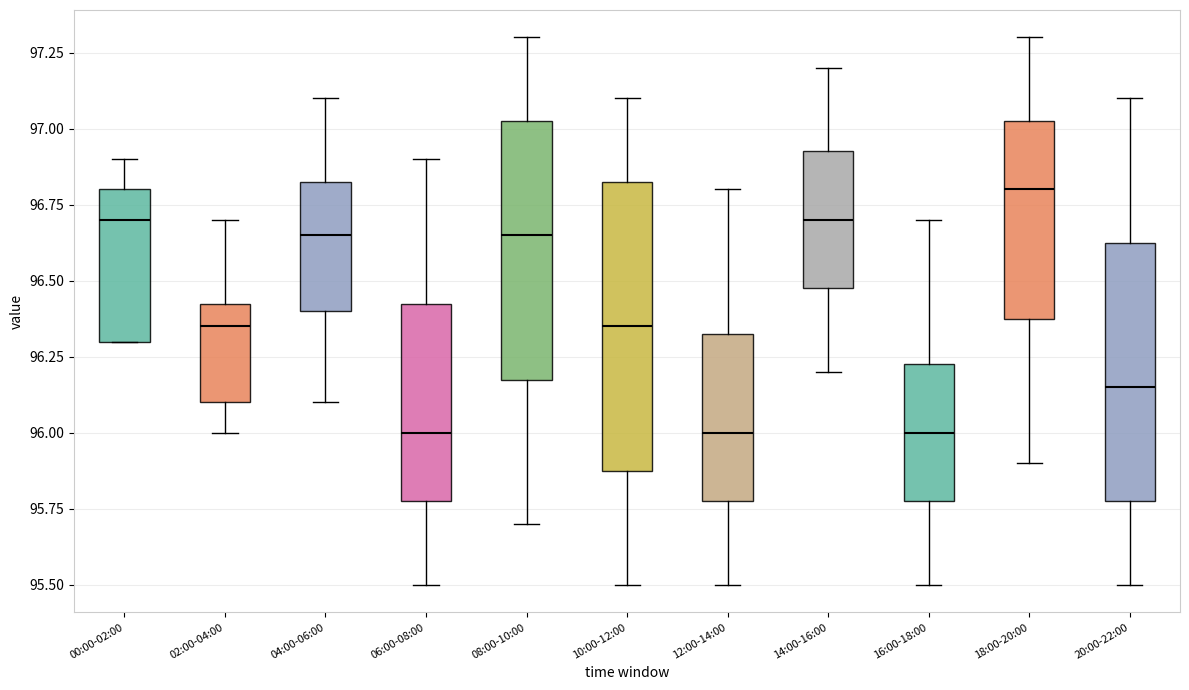

Reading left to right, transcribe this box plot: for each box, give where its median line is, the range the box spans, and where its two whiskers end, as read against the y-axis. The values are not printed on the chart, so give them approximately, as read against the axis.

00:00-02:00: median 96.70, box 96.30 to 96.80, whiskers 96.30 to 96.90
02:00-04:00: median 96.35, box 96.10 to 96.45, whiskers 96.00 to 96.70
04:00-06:00: median 96.65, box 96.40 to 96.85, whiskers 96.10 to 97.10
06:00-08:00: median 96.00, box 95.80 to 96.45, whiskers 95.50 to 96.90
08:00-10:00: median 96.65, box 96.20 to 97.05, whiskers 95.70 to 97.30
10:00-12:00: median 96.35, box 95.90 to 96.85, whiskers 95.50 to 97.10
12:00-14:00: median 96.00, box 95.80 to 96.35, whiskers 95.50 to 96.80
14:00-16:00: median 96.70, box 96.50 to 96.95, whiskers 96.20 to 97.20
16:00-18:00: median 96.00, box 95.80 to 96.25, whiskers 95.50 to 96.70
18:00-20:00: median 96.80, box 96.40 to 97.05, whiskers 95.90 to 97.30
20:00-22:00: median 96.15, box 95.80 to 96.65, whiskers 95.50 to 97.10